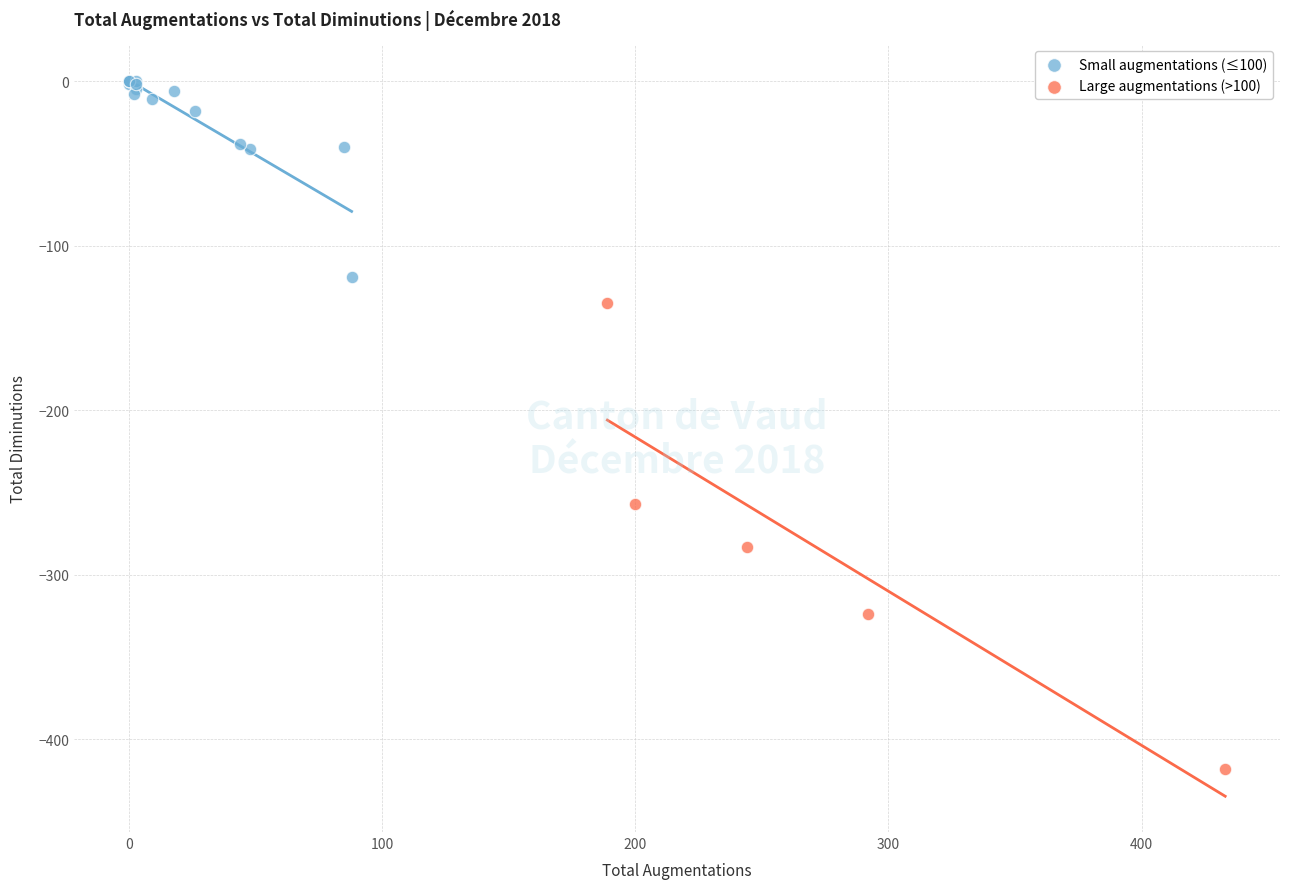

Which series reaches the maximum Y coordinate?

Small augmentations (≤100)